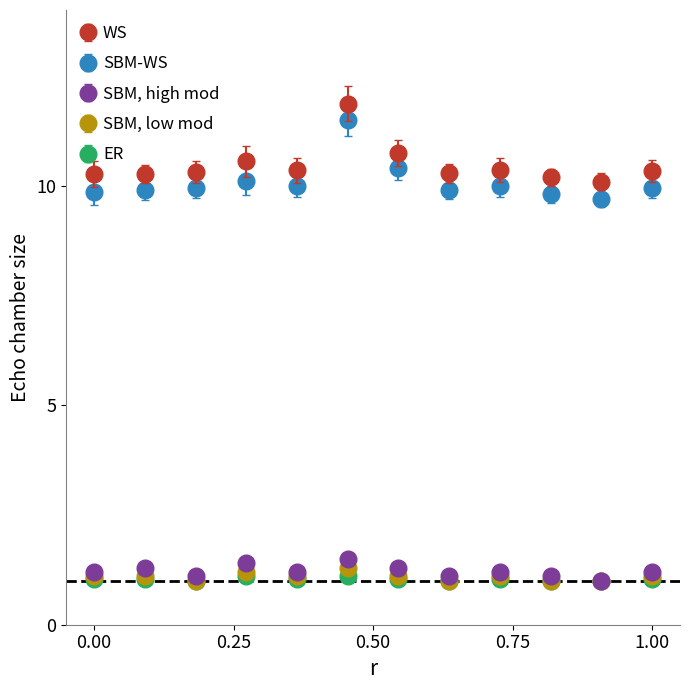

At how many categories does at least one series exceed 3?

12